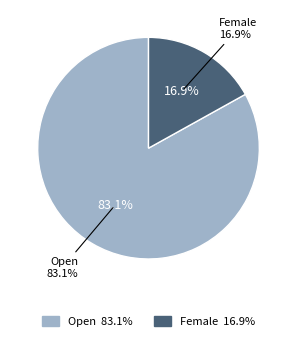

The Open slice represents 67% of the pie. True or false?

False